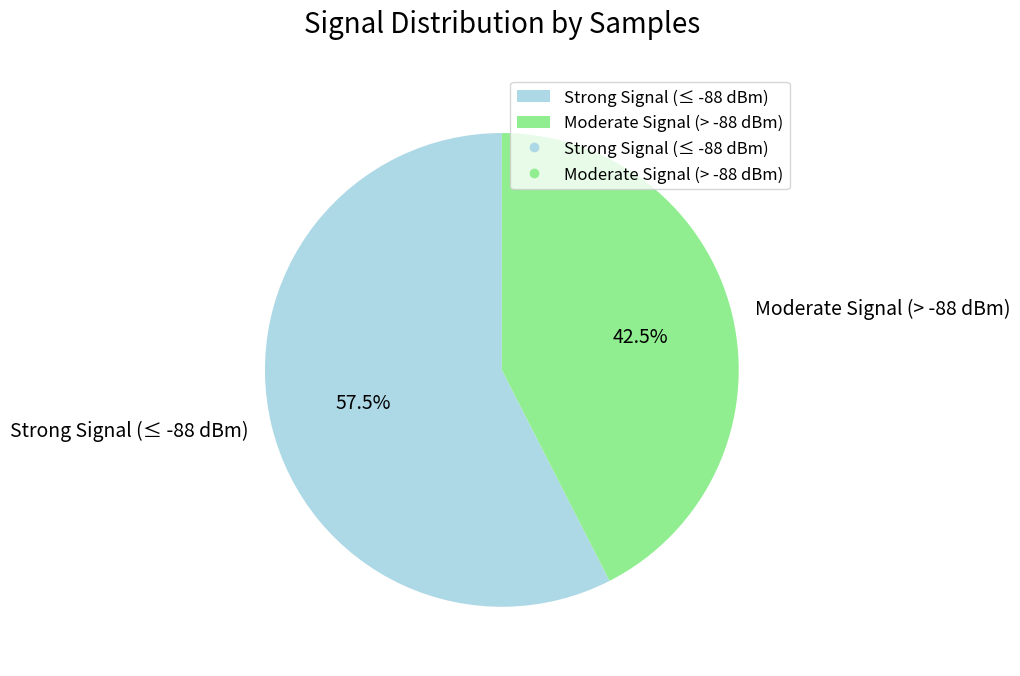

To the nearest percent, what is the average slice percentage?

50%